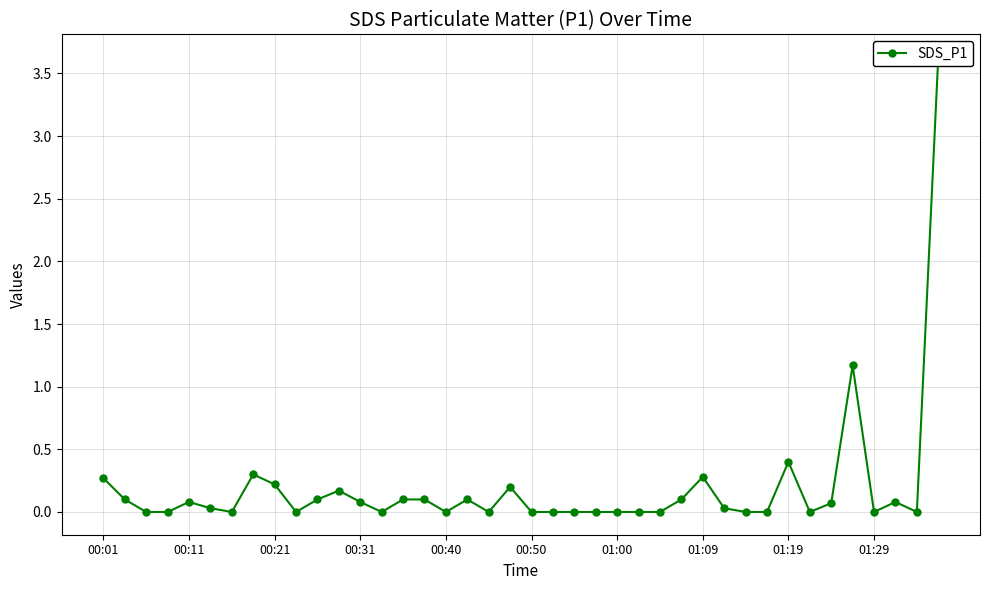

Is this an area chart (filled region under the line)?

No